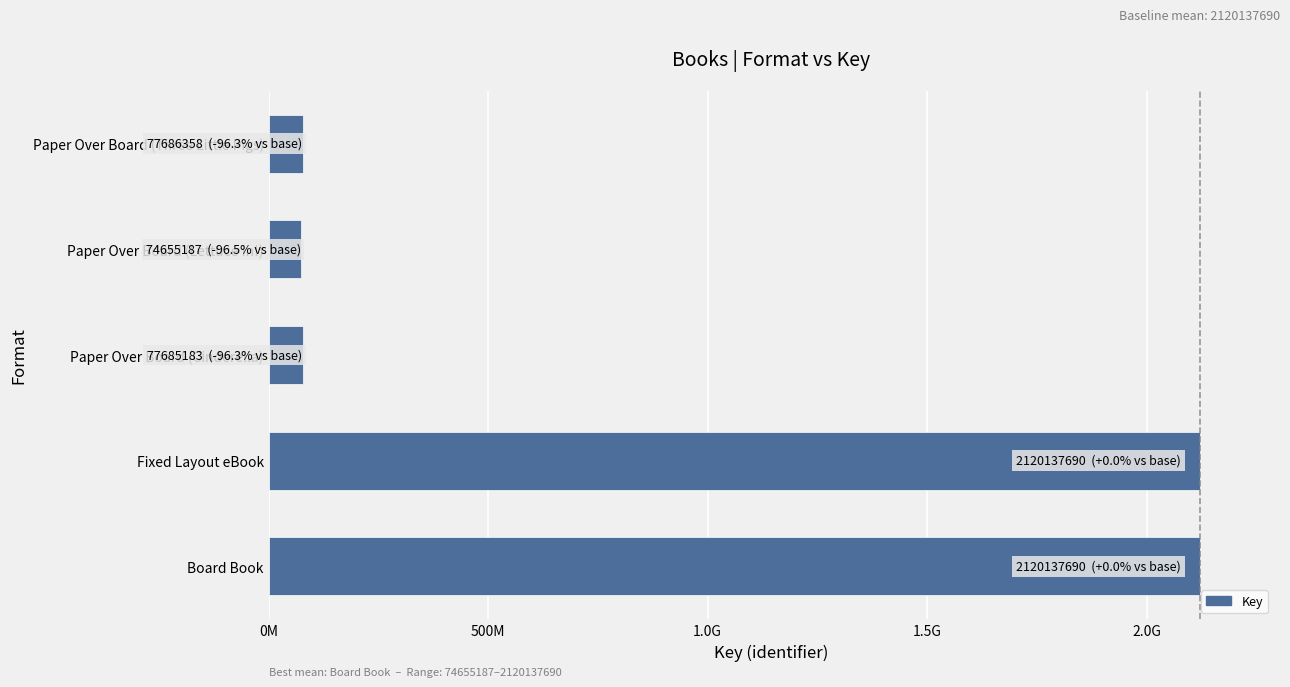

Are the bars horizontal?

Yes